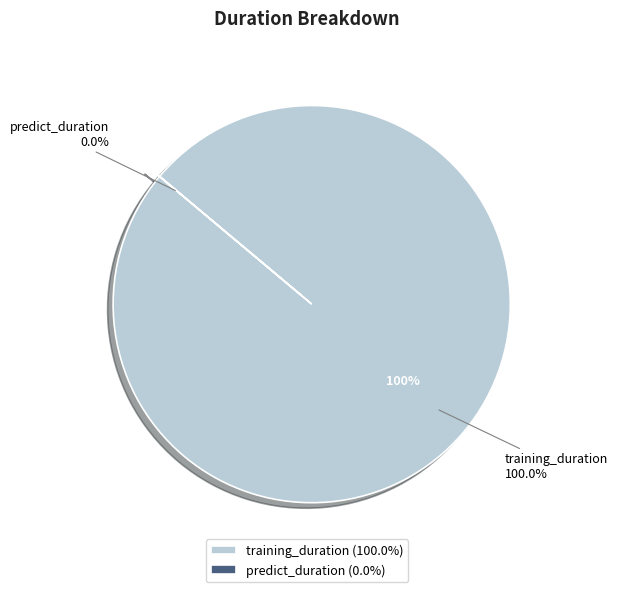

To the nearest percent, what is the difference between the largest and smallest slice percentages?

100%